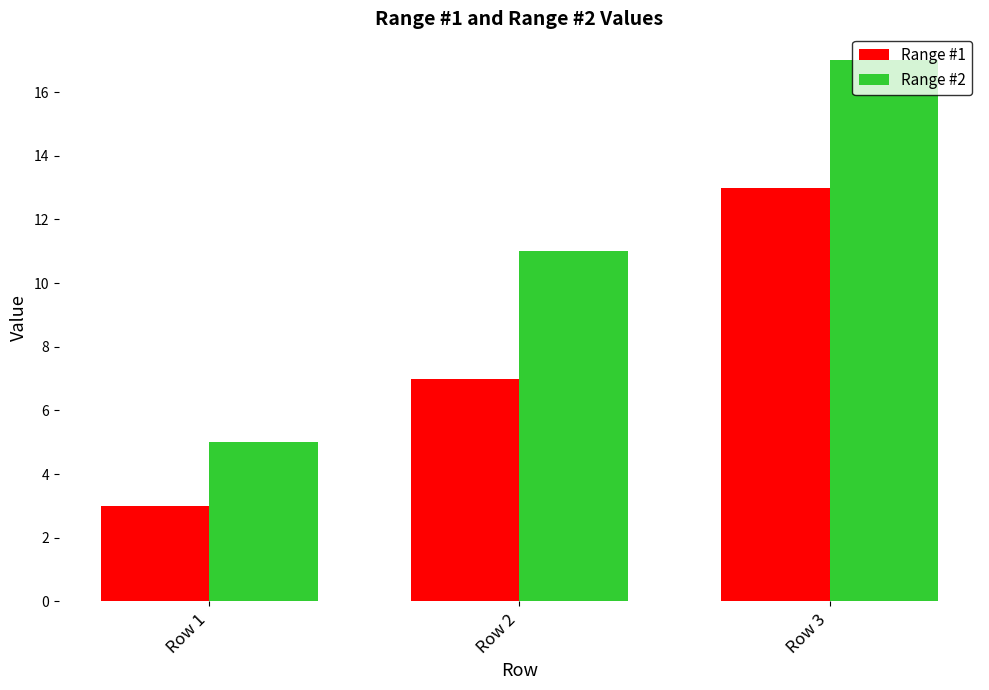

What is the spread (max minus min) of values at Row 2?

4